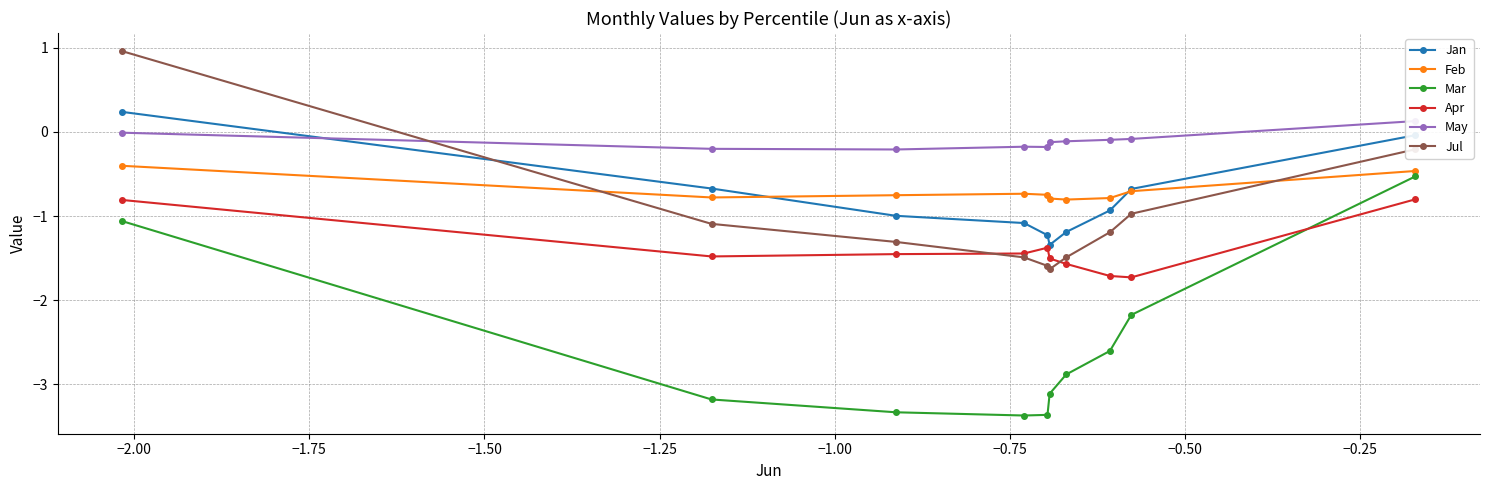

True or false: Jan and Mar intersect in this chart.

False